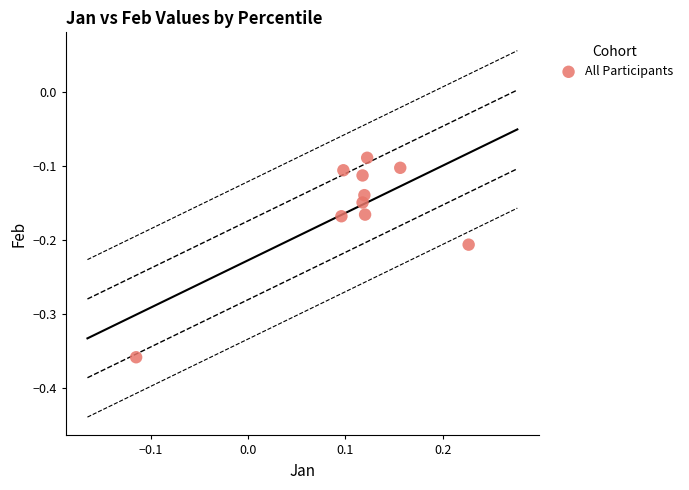

What is the range of X values (max minus min)?

0.3